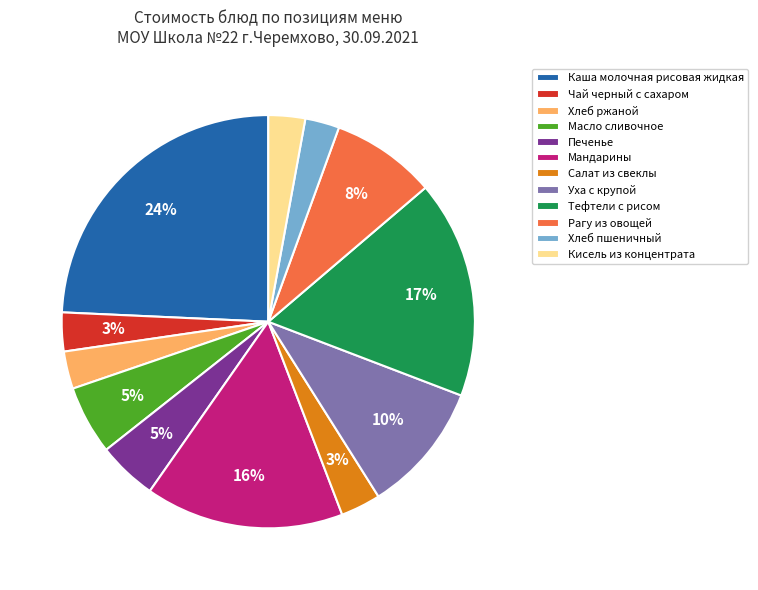

Count the number of slices in the pie.

12